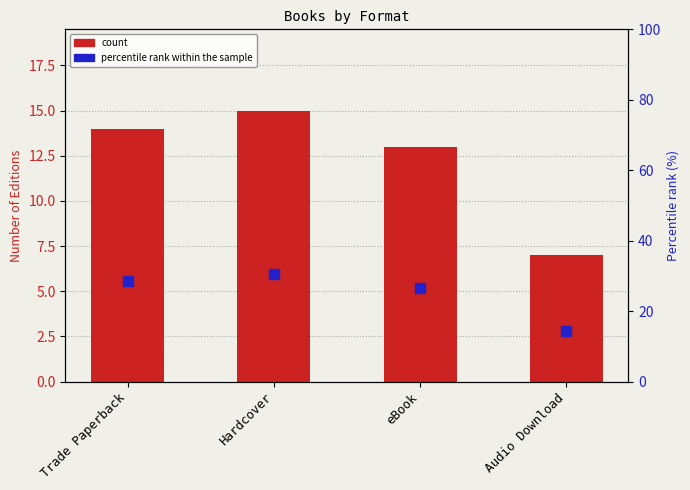

List the series in order of their peak value, lowest first.

count, percentile rank within the sample